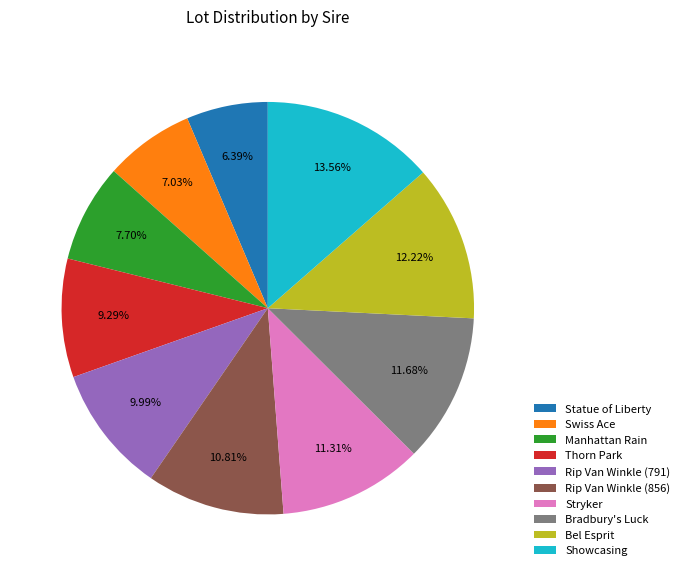

To the nearest percent, what is the difference between the Swiss Ace and Bradbury's Luck slice percentages?

5%